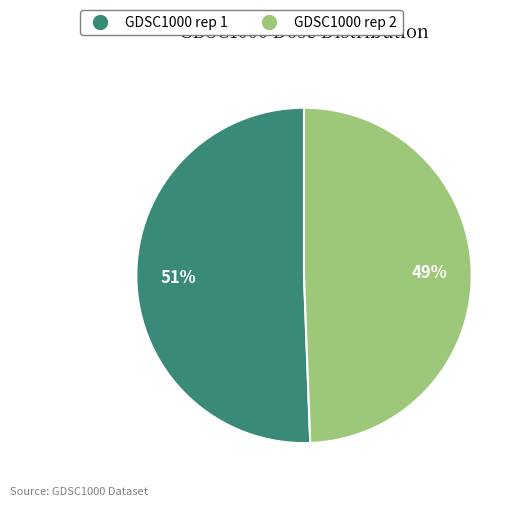

Between GDSC1000 rep 1 and GDSC1000 rep 2, which is larger?

GDSC1000 rep 1